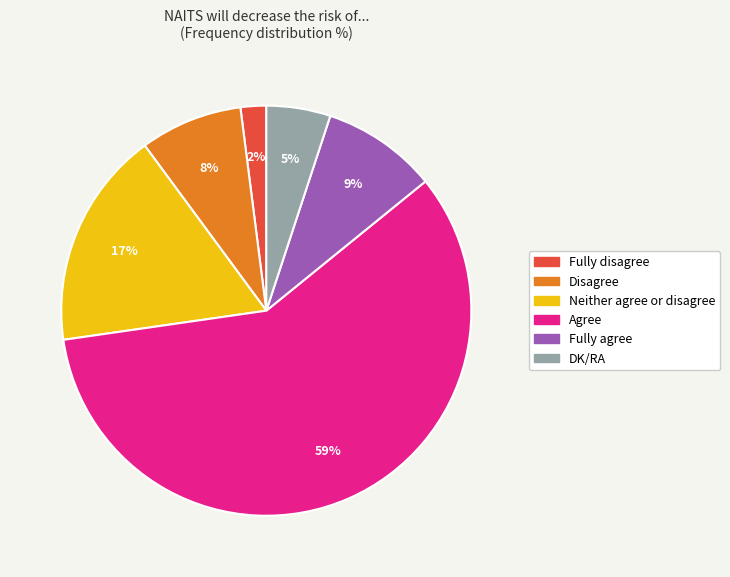

How many slices are in this pie chart?

6